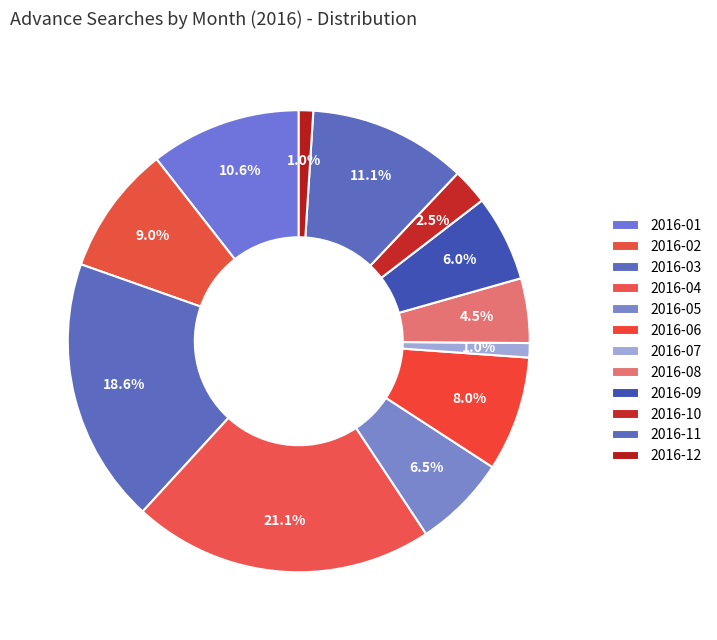

To the nearest percent, what portion does 2016-08 represent?

5%